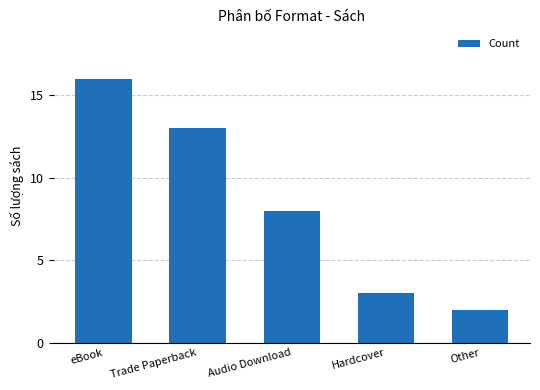

What is the change in value from eBook to Audio Download?

-8